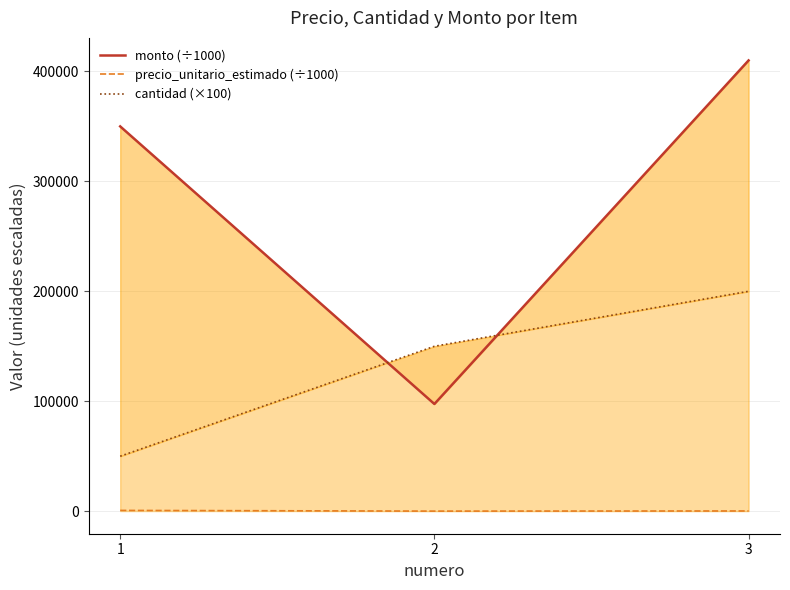

List the series in order of their peak value, highest first.

monto (÷1000), cantidad (×100), precio_unitario_estimado (÷1000)